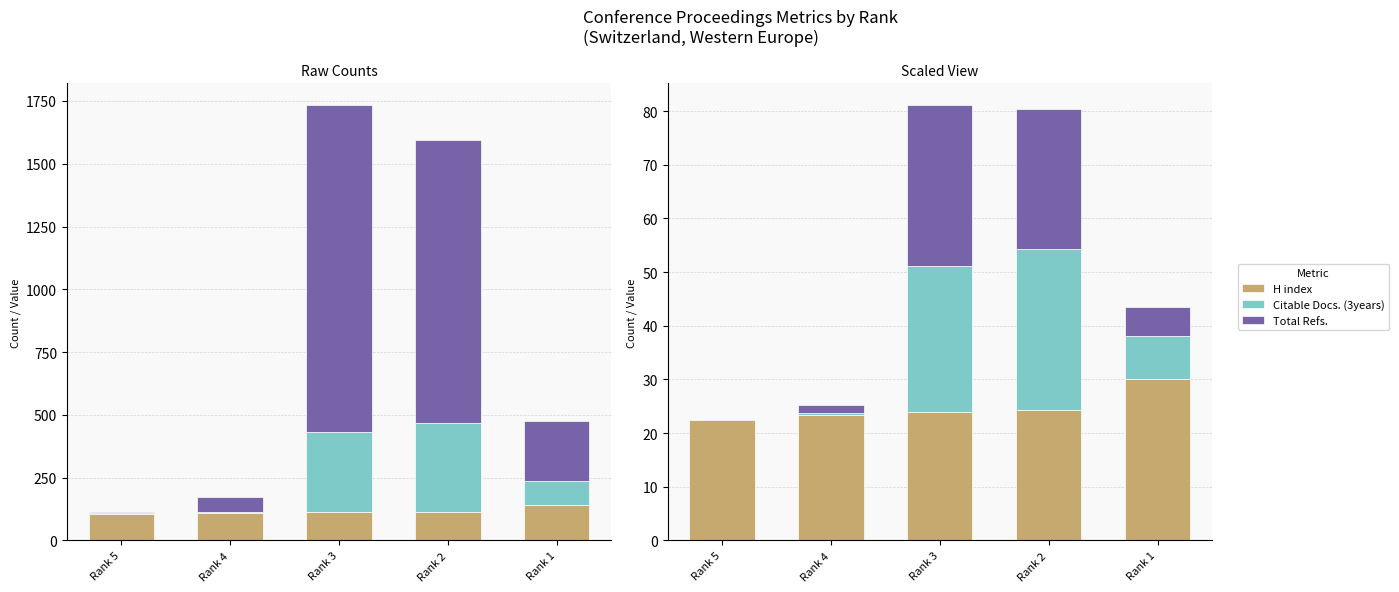

What is the maximum value for H index?

30.0